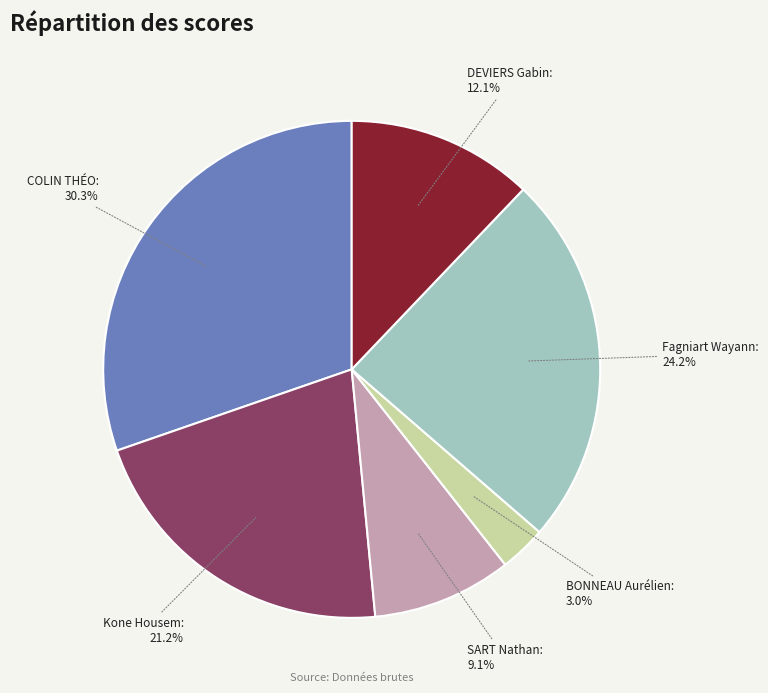

How much of the chart is everything except COLIN THÉO?

69.7%